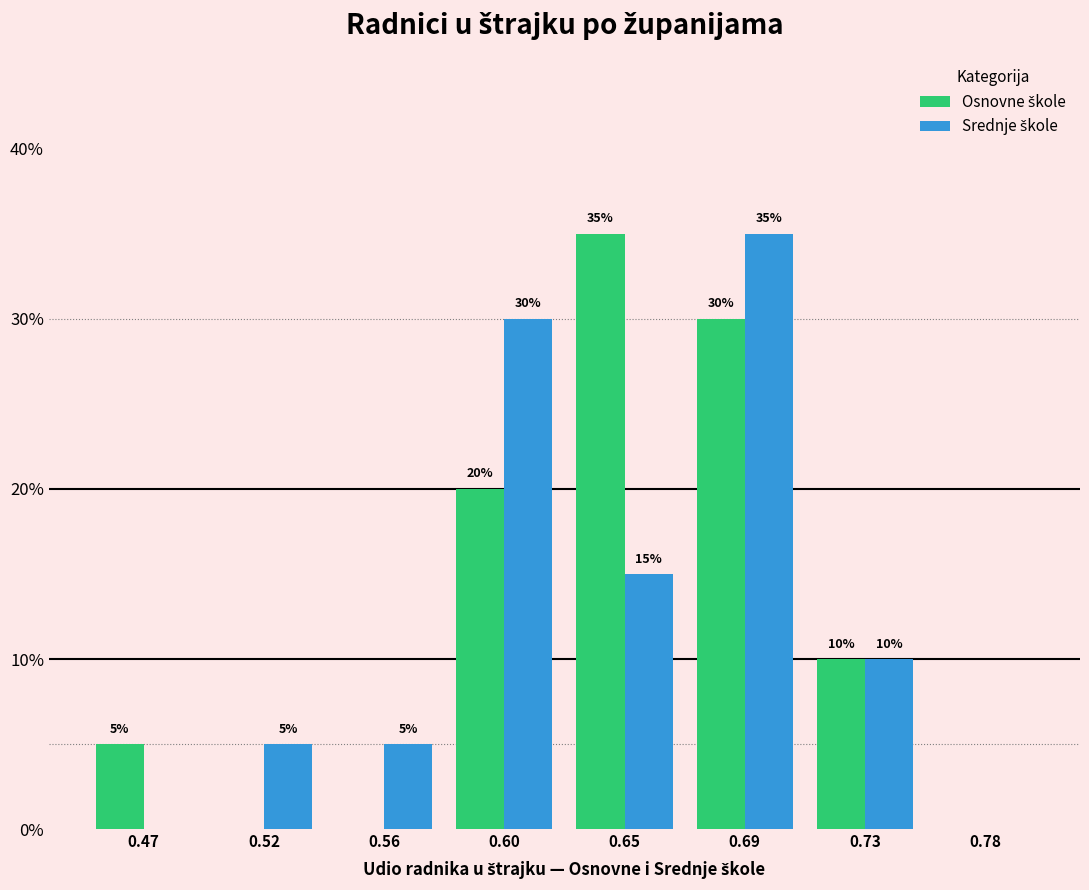

At which category is the sum across all series the highest?

0.69